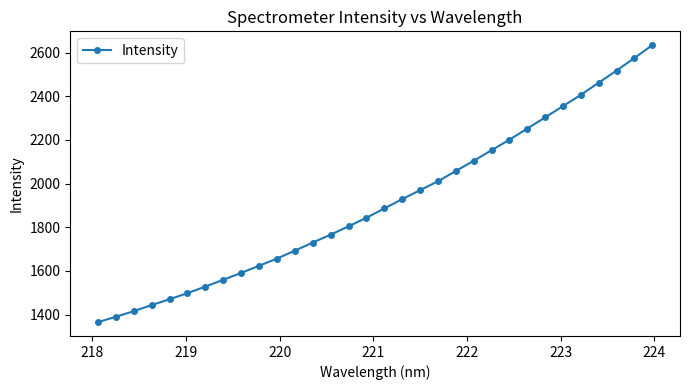

What is the minimum value shown in the chart?

1365.4